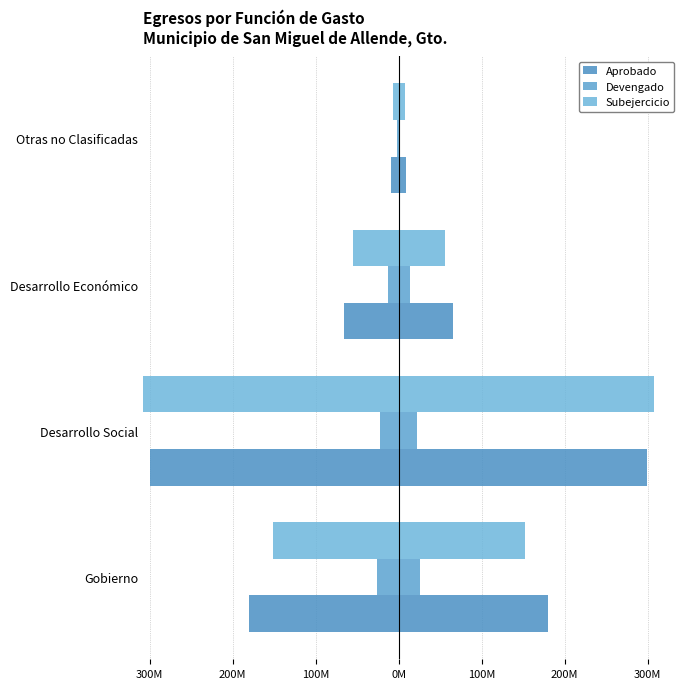

How many distinct data groups are displayed?

3